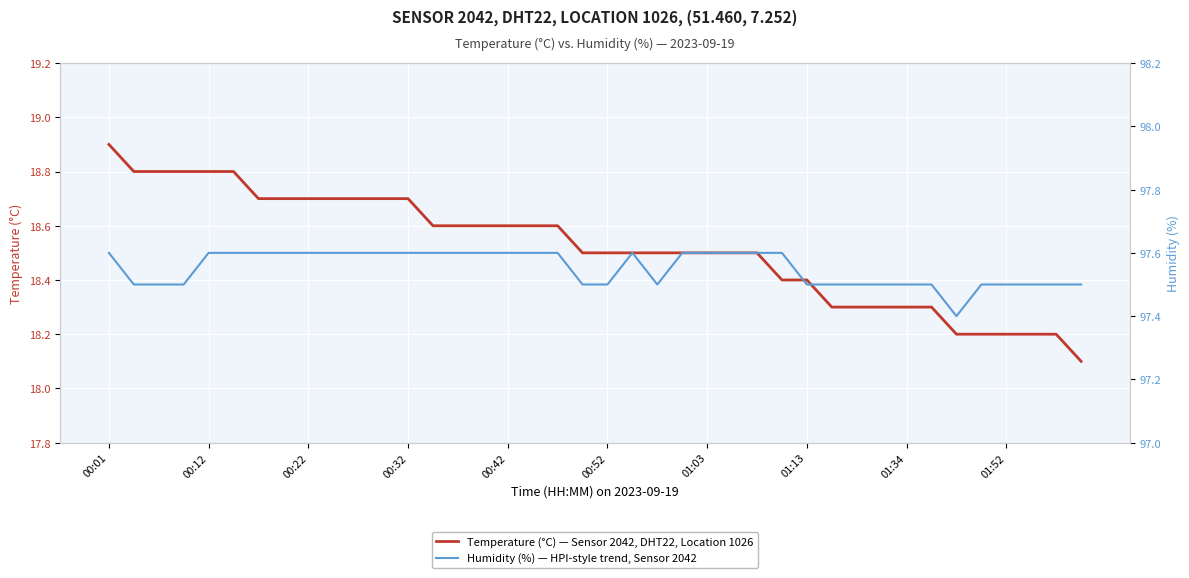

What is the maximum value for Temperature (°C) — Sensor 2042, DHT22, Location 1026?

18.9